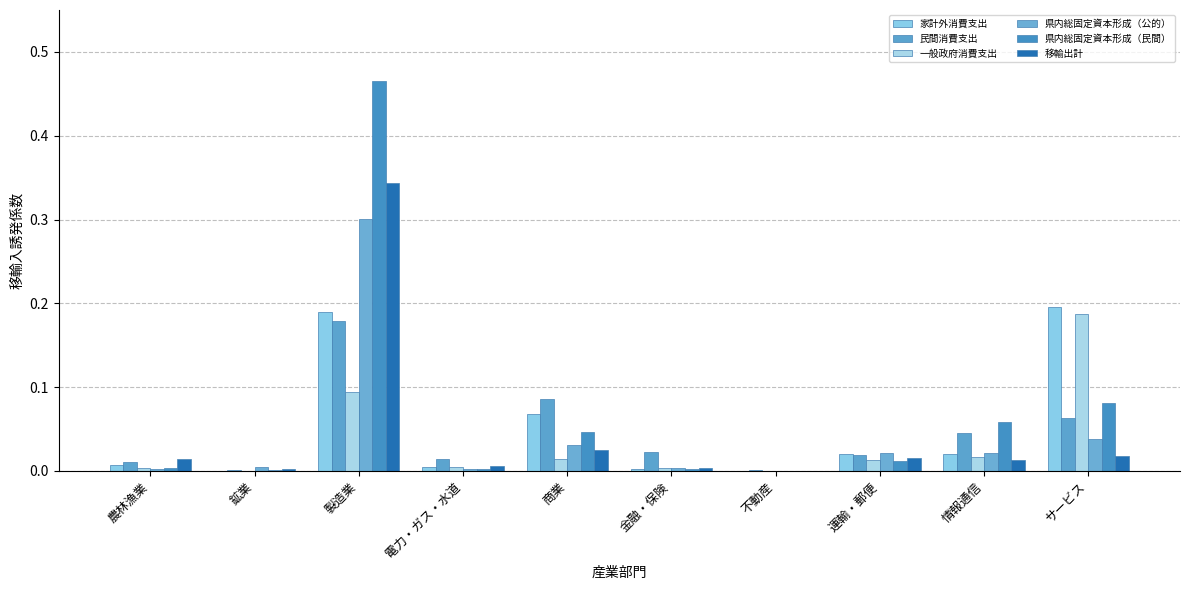

Reading right to left, extract all data points from this chart.

家計外消費支出: 0.2	0.0	0.0	0.0	0.0	0.1	0.0	0.2	0.0	0.0
民間消費支出: 0.1	0.0	0.0	0.0	0.0	0.1	0.0	0.2	0.0	0.0
一般政府消費支出: 0.2	0.0	0.0	0.0	0.0	0.0	0.0	0.1	0.0	0.0
県内総固定資本形成（公的）: 0.0	0.0	0.0	0.0	0.0	0.0	0.0	0.3	0.0	0.0
県内総固定資本形成（民間）: 0.1	0.1	0.0	0.0	0.0	0.0	0.0	0.5	0.0	0.0
移輸出計: 0.0	0.0	0.0	0.0	0.0	0.0	0.0	0.3	0.0	0.0